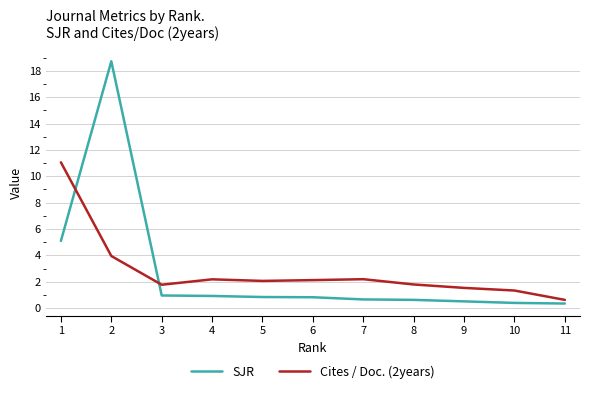

The value of Cites / Doc. (2years) at 6 is 2.1. True or false?

True